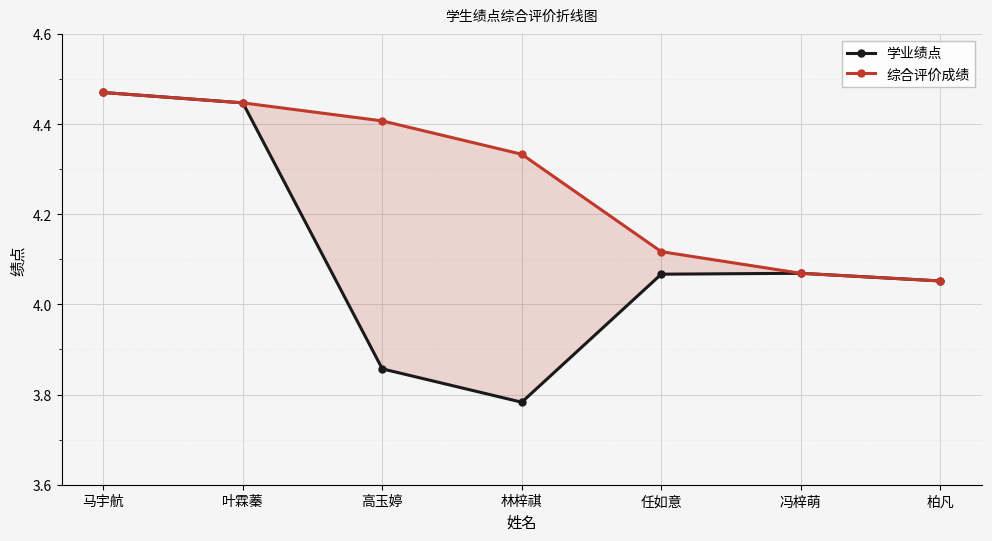

What is the total value across all series at 马宇航?

8.9